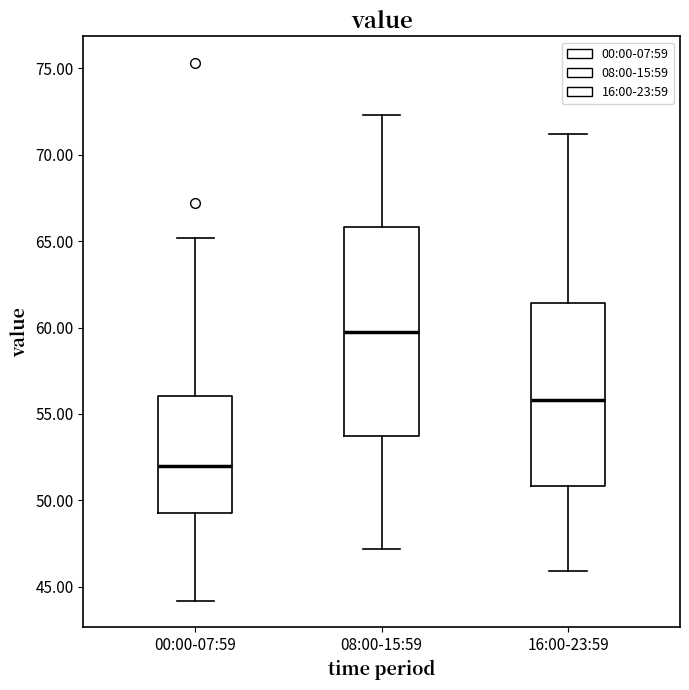

Which box's median line is the highest?

08:00-15:59